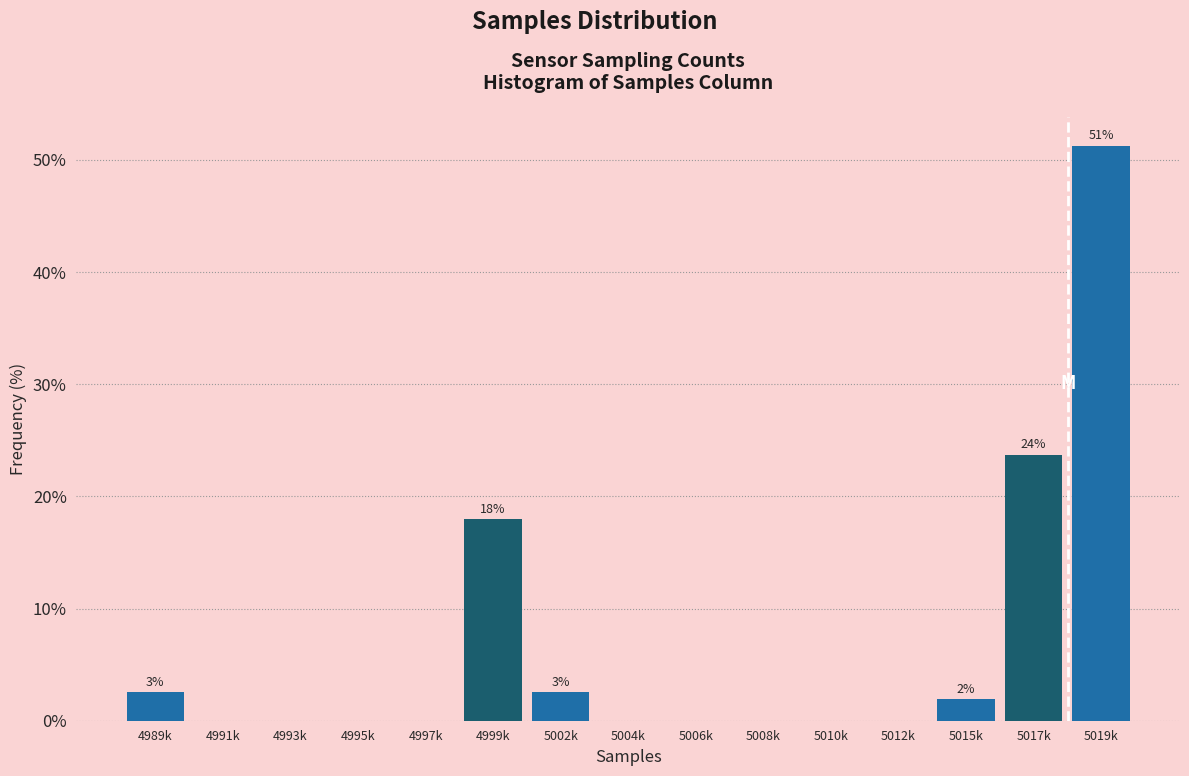

Reading right to left, list all the values displayed in this chart.

5019k=51.3	5017k=23.7	5015k=1.9	5012k=0.0	5010k=0.0	5008k=0.0	5006k=0.0	5004k=0.0	5002k=2.6	4999k=17.9	4997k=0.0	4995k=0.0	4993k=0.0	4991k=0.0	4989k=2.6